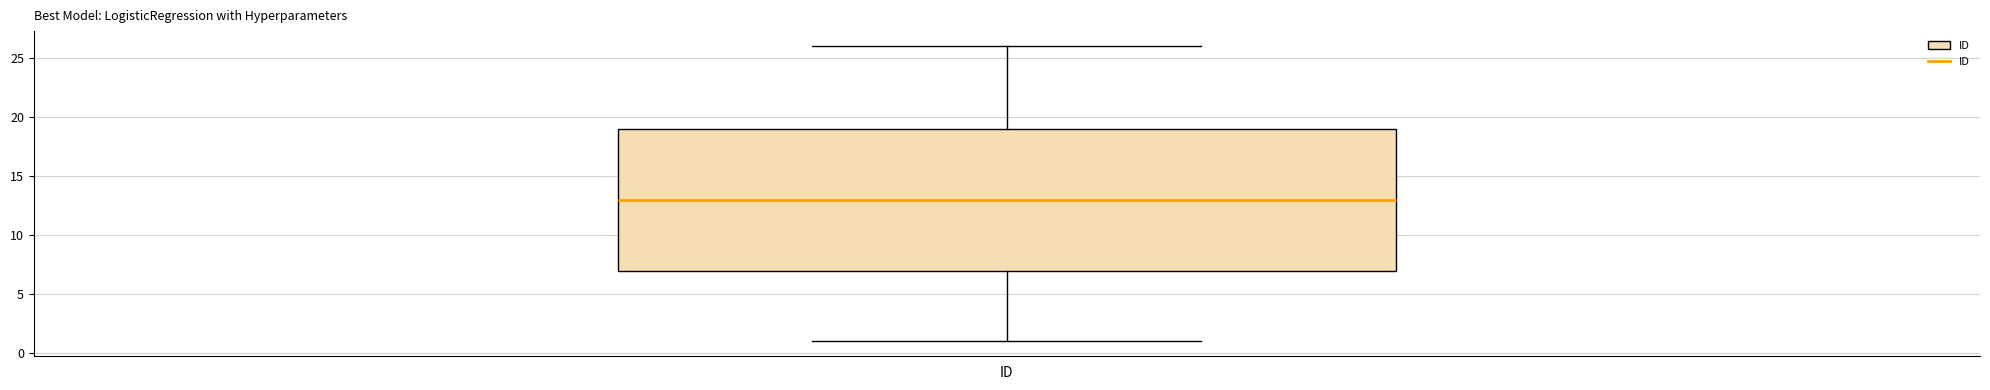

Read this box plot against the y-axis: the position of the median line, the range covered by the box, and the ends of both whiskers. The values are not printed on the chart, so give them approximately, as read against the axis.

median 13, box 7 to 19, whiskers 1 to 26